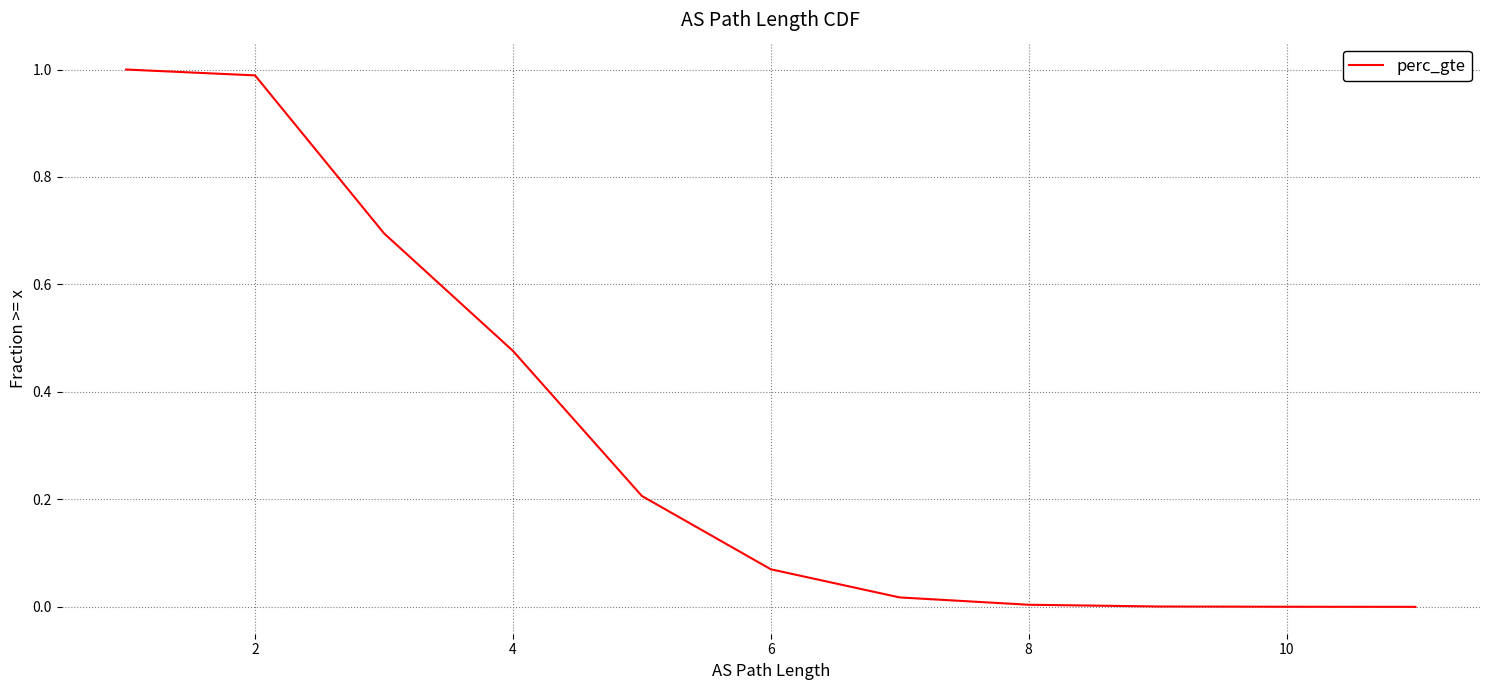

Between 7 and 11, which is larger?

7